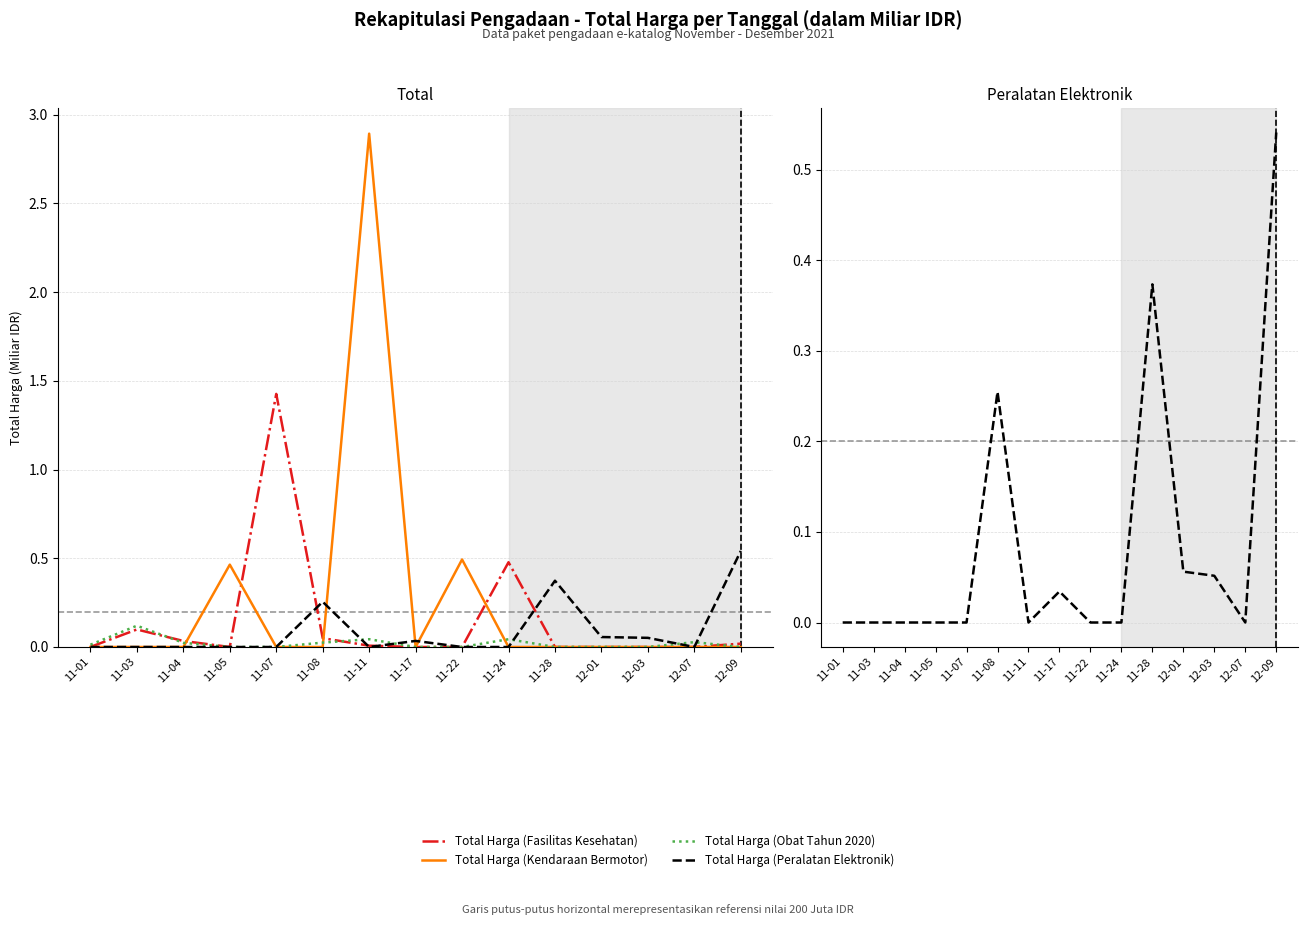

What is the sum of all Total Harga (Obat Tahun 2020) values?

0.3